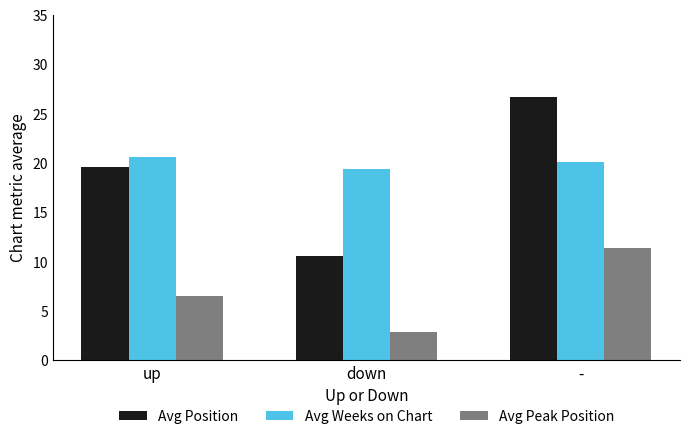

At which category does the chart reach its peak across all series?

-